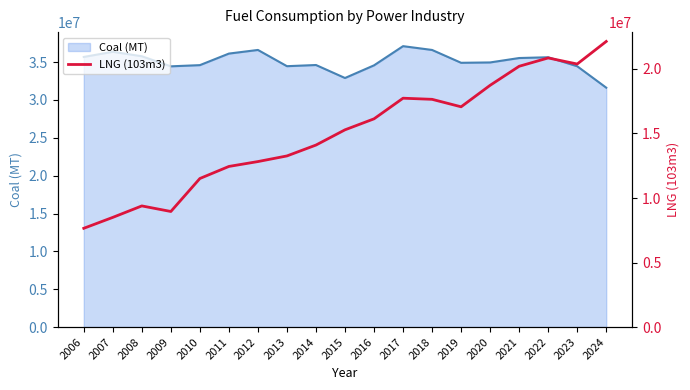

Reading left to right, what are all the values shown in this chart?

2006=7653481.0	2007=8499456.0	2008=9387436.0	2009=8956146.0	2010=11512357.0	2011=12446698.0	2012=12824411.0	2013=13261051.0	2014=14103924.0	2015=15284788.0	2016=16136329.0	2017=17734477.0	2018=17647706.0	2019=17068306.0	2020=18734775.0	2021=20208742.3	2022=20853493.9	2023=20384304.5	2024=22132179.8